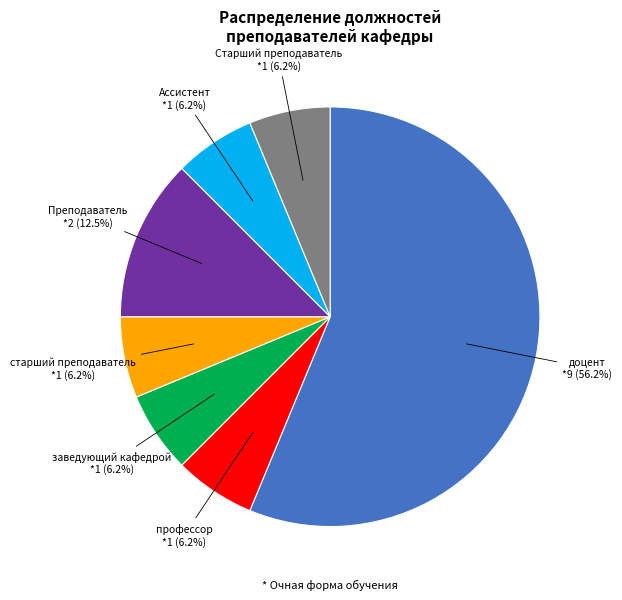

Is there any slice that represents more than half of the pie?

Yes